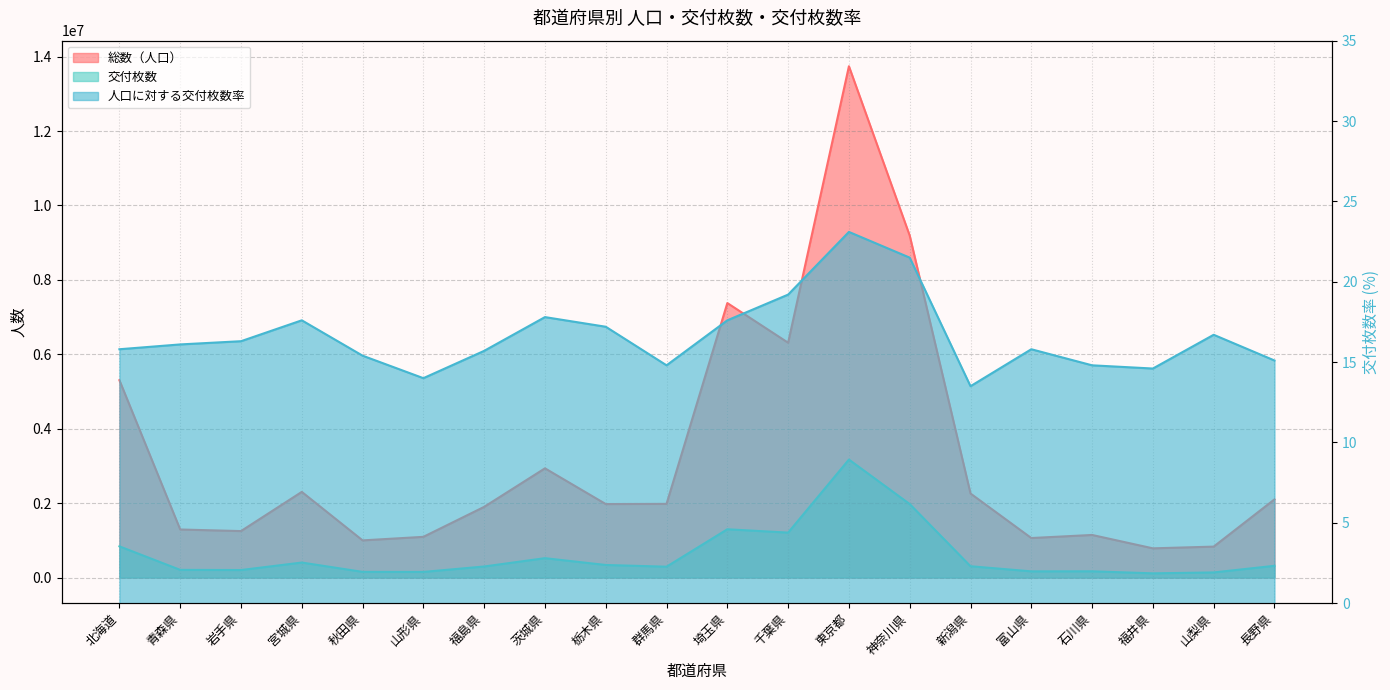

Reading right to left, list all the values displayed in this chart.

総数（人口）: 長野県=2101891.0	山梨県=832769.0	福井県=786503.0	石川県=1145948.0	富山県=1063293.0	新潟県=2259309.0	神奈川県=9189521.0	東京都=13740732.0	千葉県=6311190.0	埼玉県=7377288.0	群馬県=1981202.0	栃木県=1976121.0	茨城県=2936184.0	福島県=1901053.0	山形県=1095383.0	秋田県=1000223.0	宮城県=2303098.0	岩手県=1250142.0	青森県=1292709.0	北海道=5304413.0
交付枚数: 長野県=317533.0	山梨県=139329.0	福井県=115066.0	石川県=169817.0	富山県=168284.0	新潟県=306072.0	神奈川県=1976582.0	東京都=3172260.0	千葉県=1209225.0	埼玉県=1299443.0	群馬県=293690.0	栃木県=339538.0	茨城県=522595.0	福島県=298994.0	山形県=153131.0	秋田県=154453.0	宮城県=405129.0	岩手県=203738.0	青森県=208252.0	北海道=840125.0
人口に対する交付枚数率: 長野県=15.1	山梨県=16.7	福井県=14.6	石川県=14.8	富山県=15.8	新潟県=13.5	神奈川県=21.5	東京都=23.1	千葉県=19.2	埼玉県=17.6	群馬県=14.8	栃木県=17.2	茨城県=17.8	福島県=15.7	山形県=14.0	秋田県=15.4	宮城県=17.6	岩手県=16.3	青森県=16.1	北海道=15.8